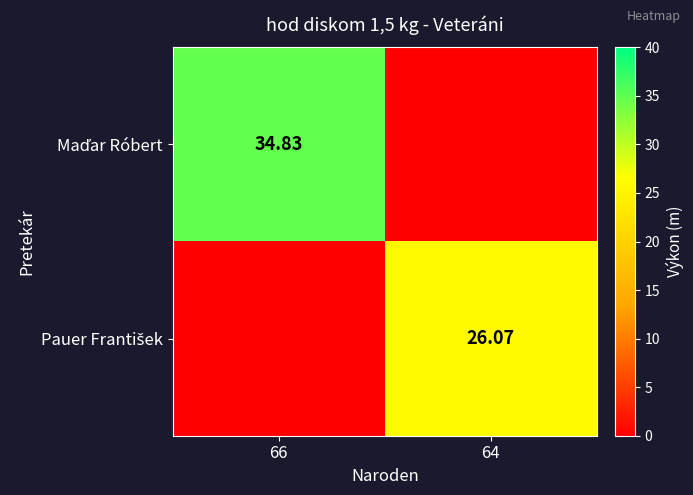

At which label does Pauer František first exceed 26?

64